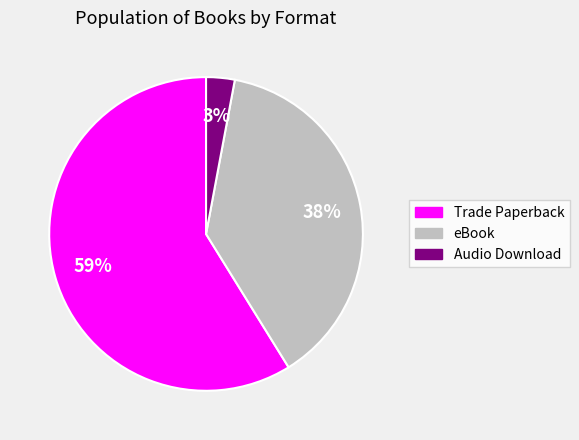

Between Audio Download and eBook, which is larger?

eBook